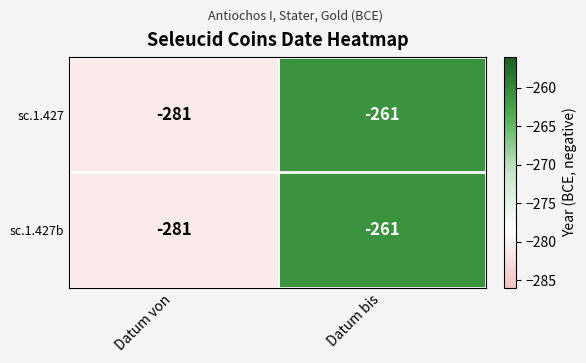

What is the sum of all sc.1.427b values?

-542